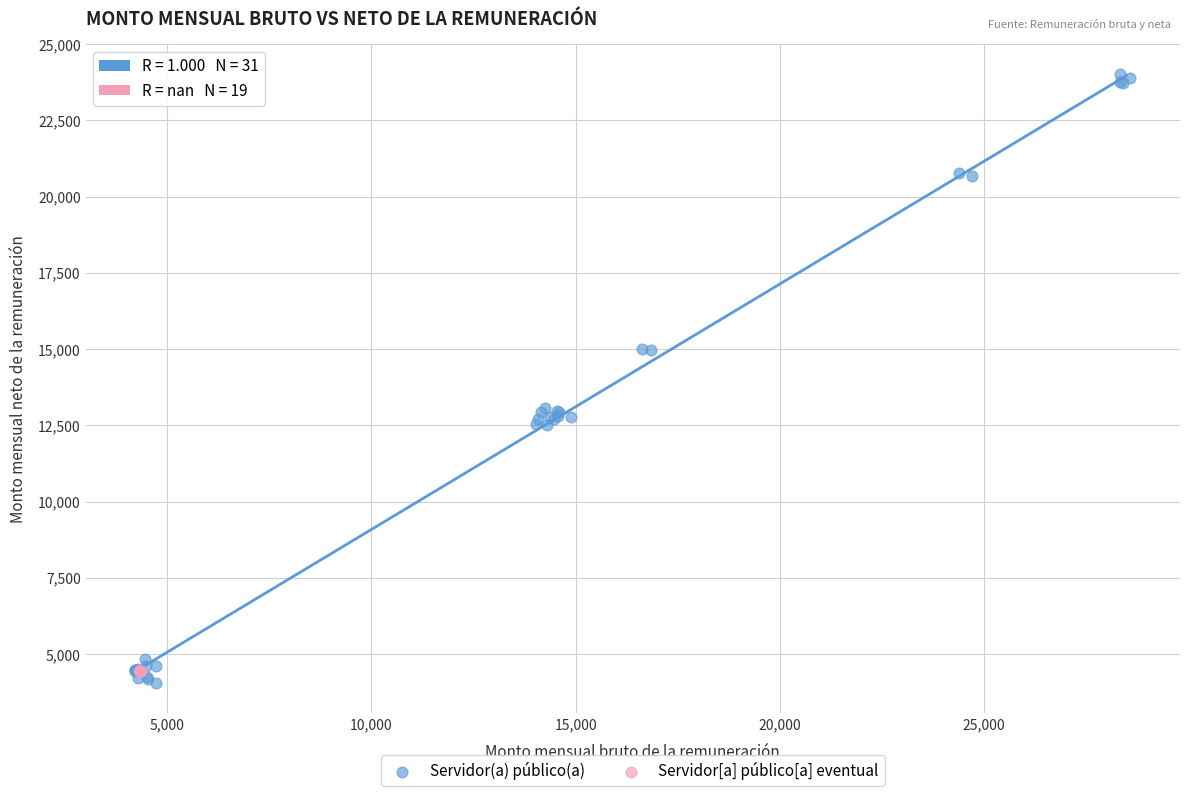

Which series reaches the maximum Y coordinate?

Servidor(a) público(a)